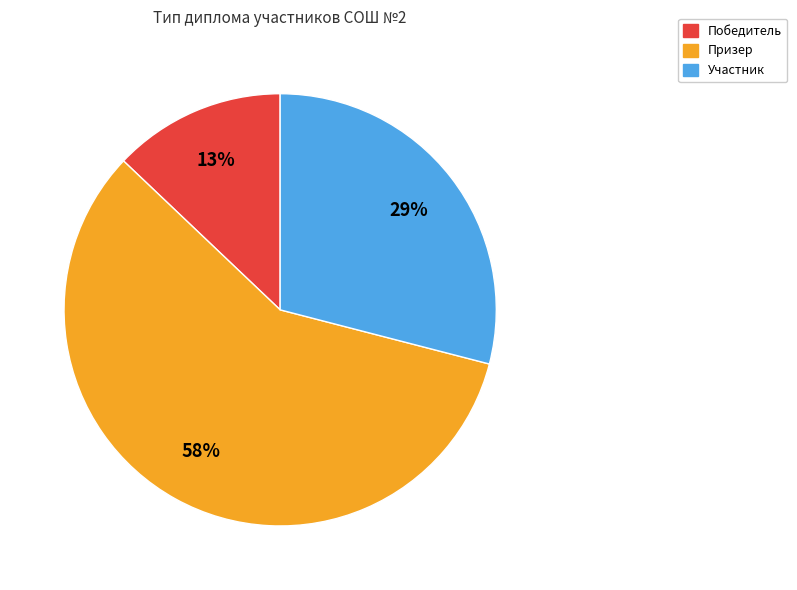

Which category accounts for the majority?

Призер